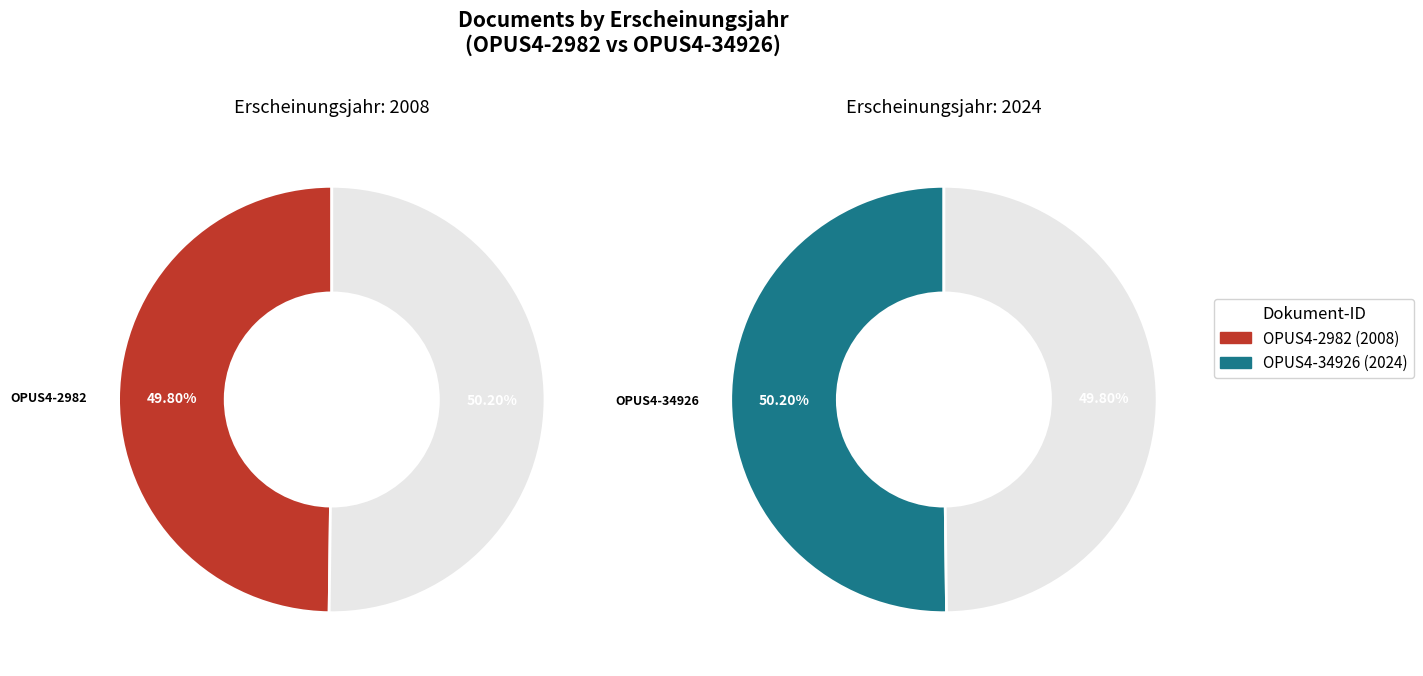

Which category accounts for the majority?

OPUS4-34926